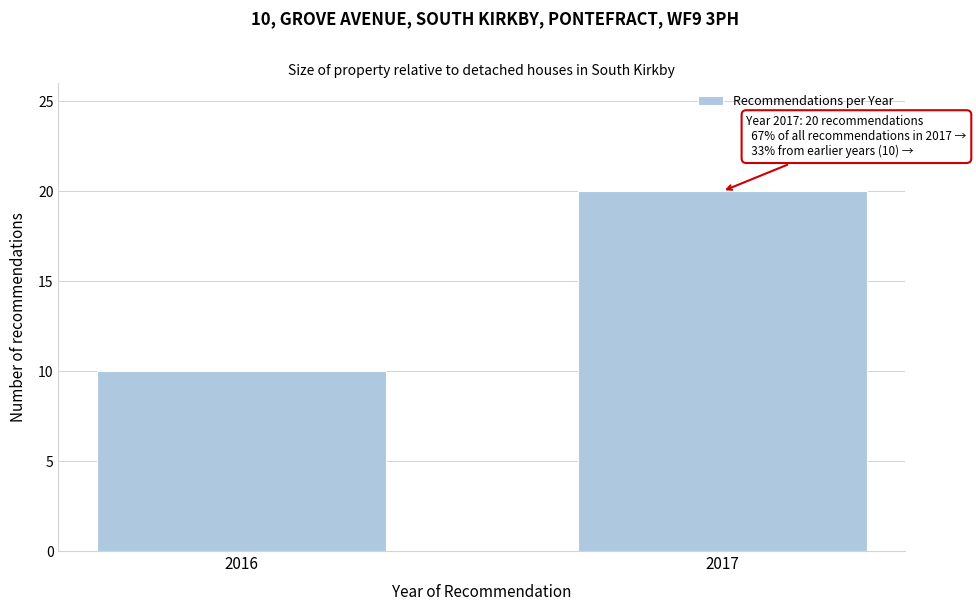

Reading left to right, transcribe all the data shown in this chart.

2016=10	2017=20